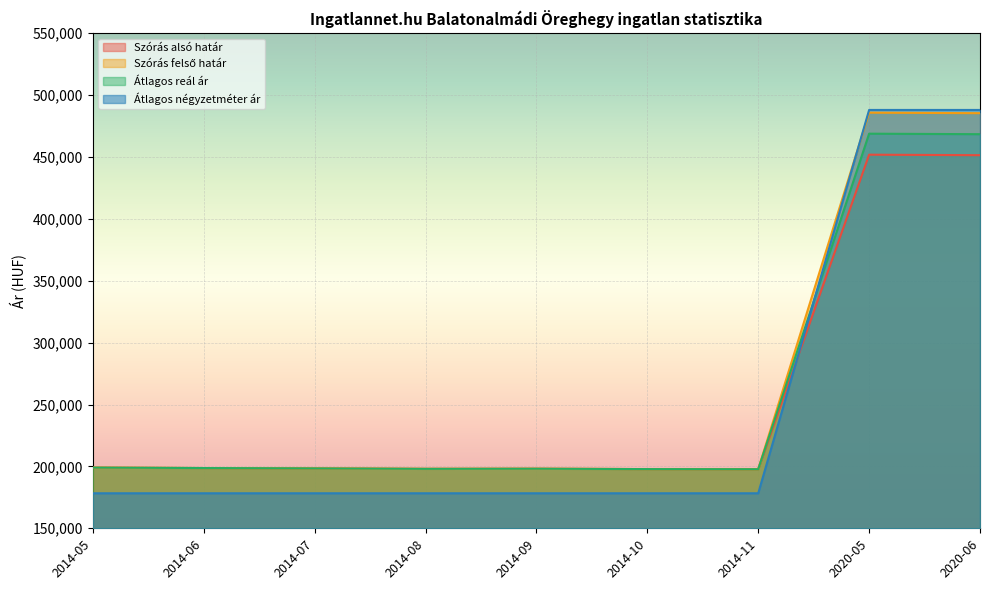

What is the difference between the Átlagos reál ár values at 2020-05 and 2014-05?

269794